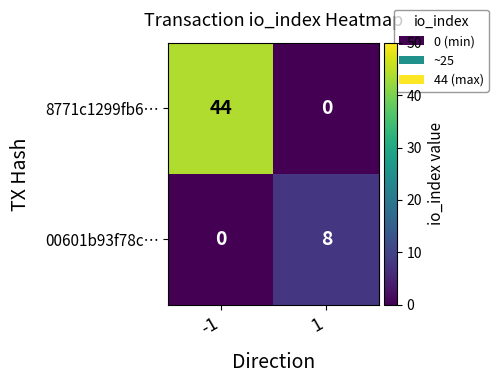

Which series changed the most between -1 and 1?

8771c1299fb6…